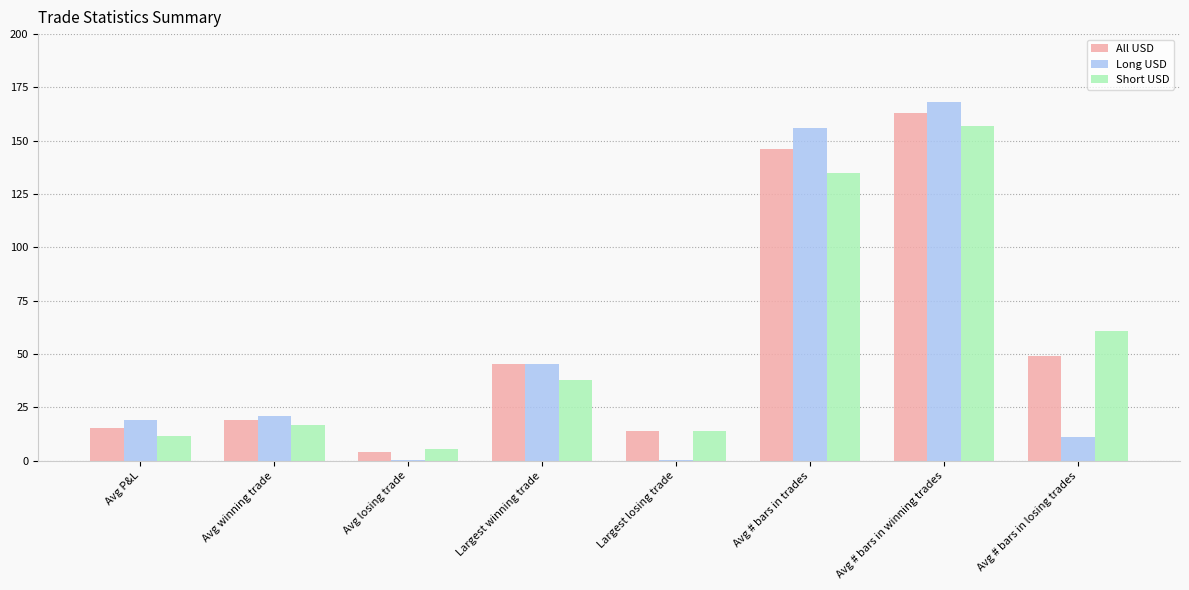

Are the bars grouped side by side (vs. stacked)?

Yes